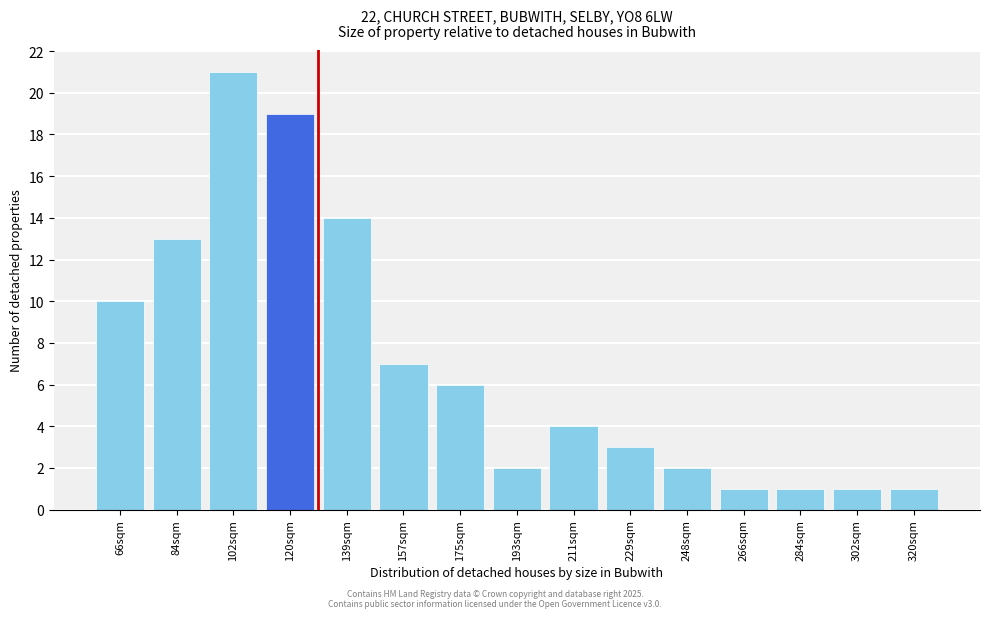

Reading right to left, what are all the values shown in this chart?

320sqm=1	302sqm=1	284sqm=1	266sqm=1	248sqm=2	229sqm=3	211sqm=4	193sqm=2	175sqm=6	157sqm=7	139sqm=14	120sqm=19	102sqm=21	84sqm=13	66sqm=10